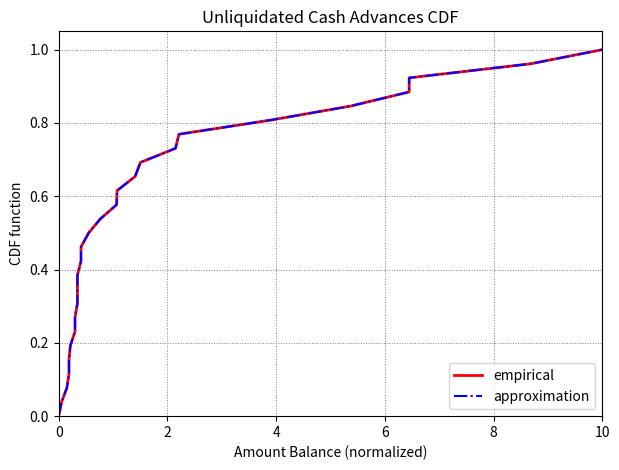

True or false: approximation has more than 2 points higher than both neighbors.

False